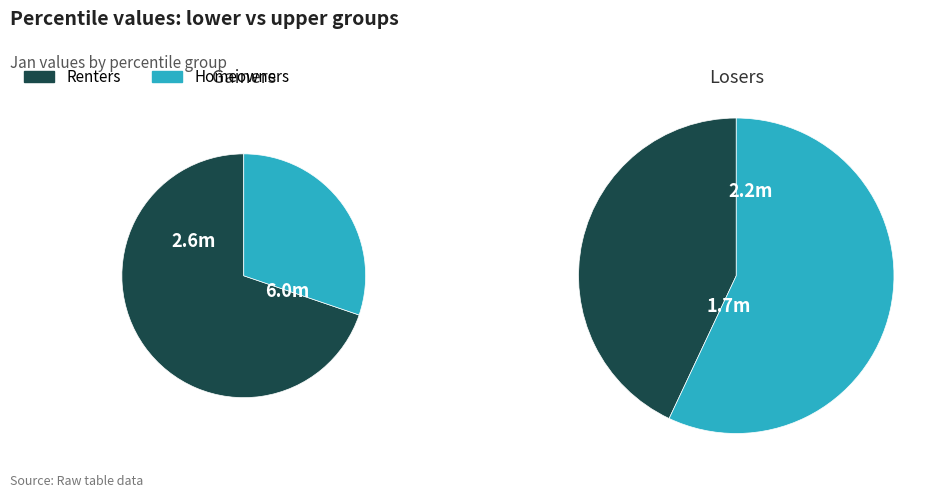

Which series has the widest spread of values?

Renters